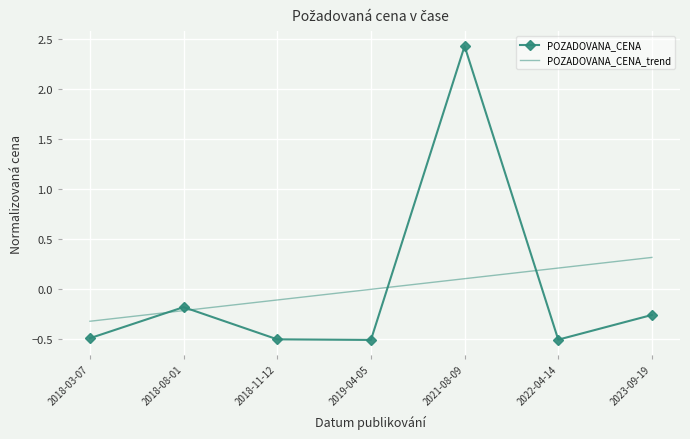

Rank the series at 2022-04-14 from lowest to highest value.

POZADOVANA_CENA, POZADOVANA_CENA_trend